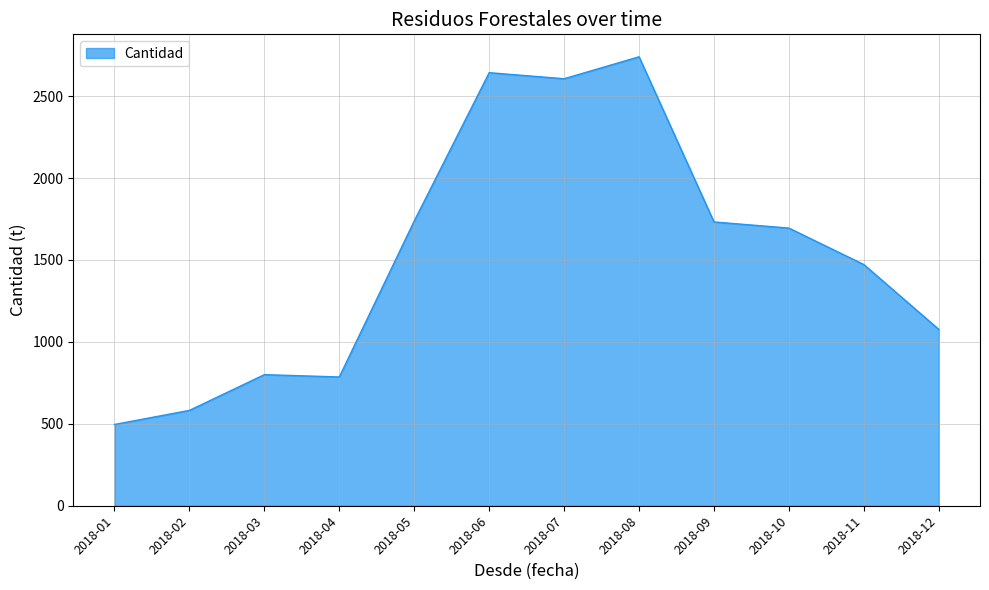

What value does the data have at 2018-07?

2606.0